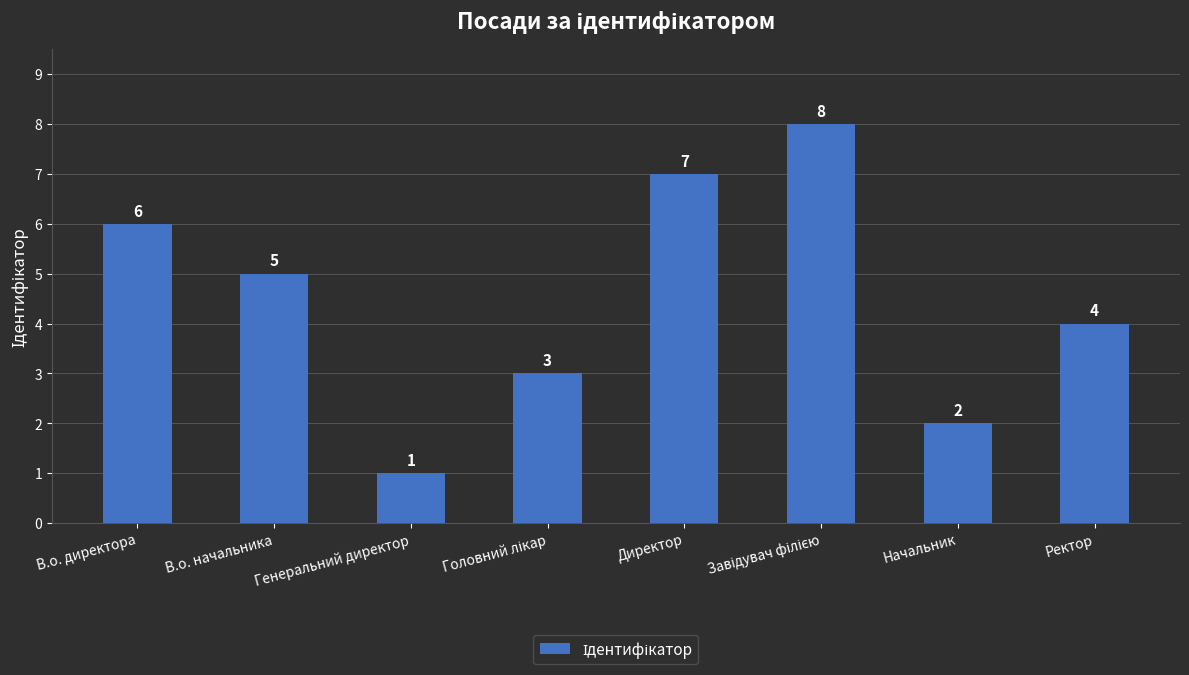

What is the value of the 1st bar from the left?

6